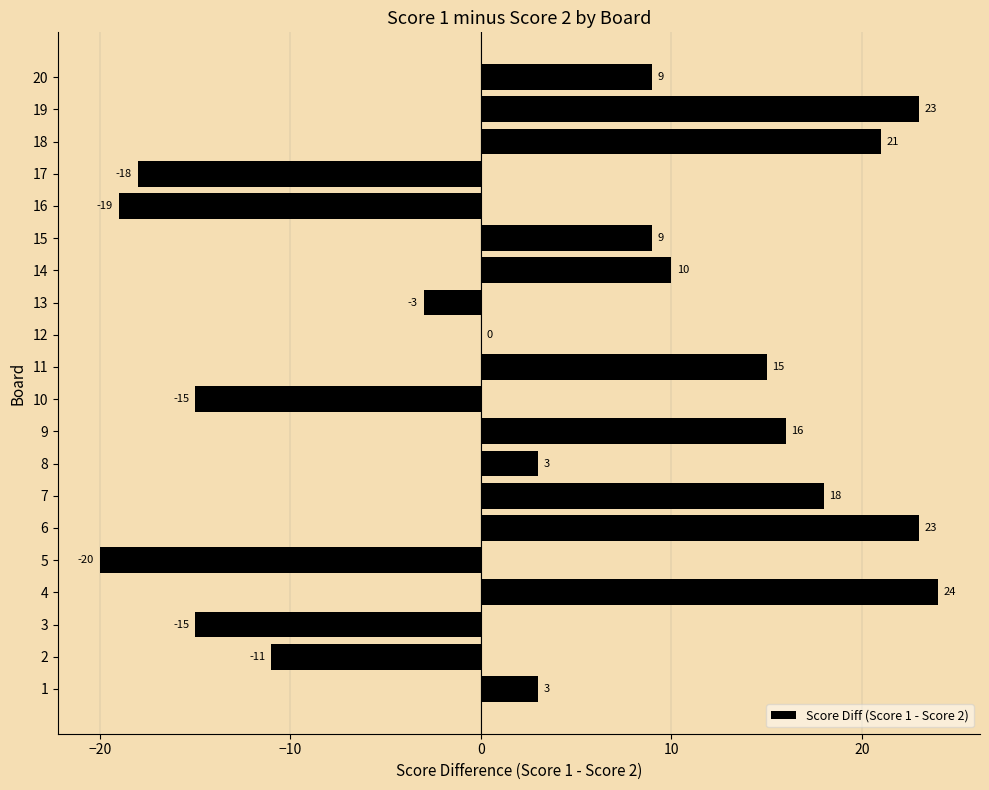

What is the maximum value shown in the chart?

24